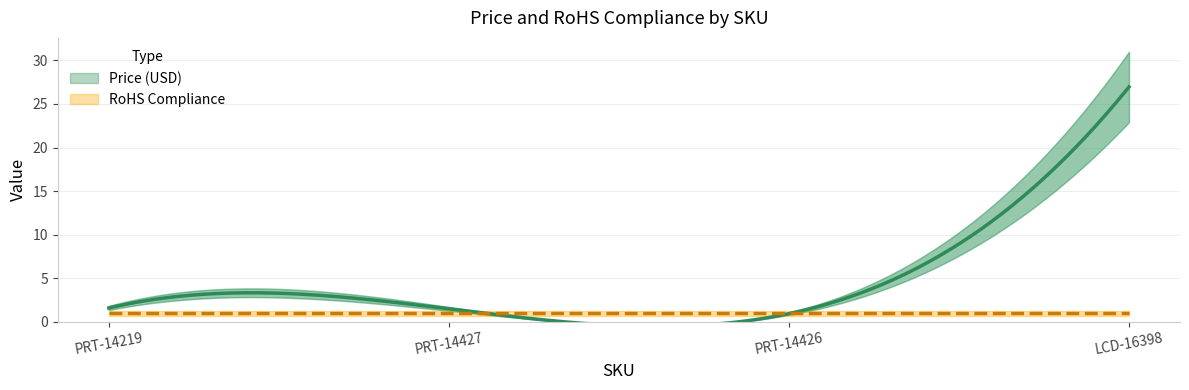

Does the chart have visible grid lines?

Yes